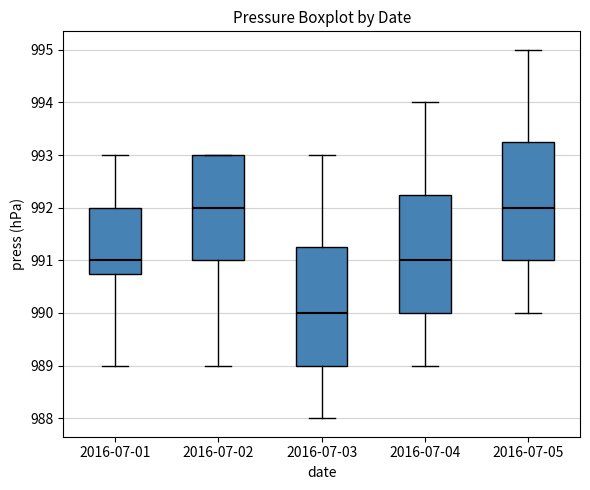

Where does the median line of the box for 2016-07-05 sit on the y-axis? The values are not printed on the chart, so give them approximately, as read against the axis.

992.0